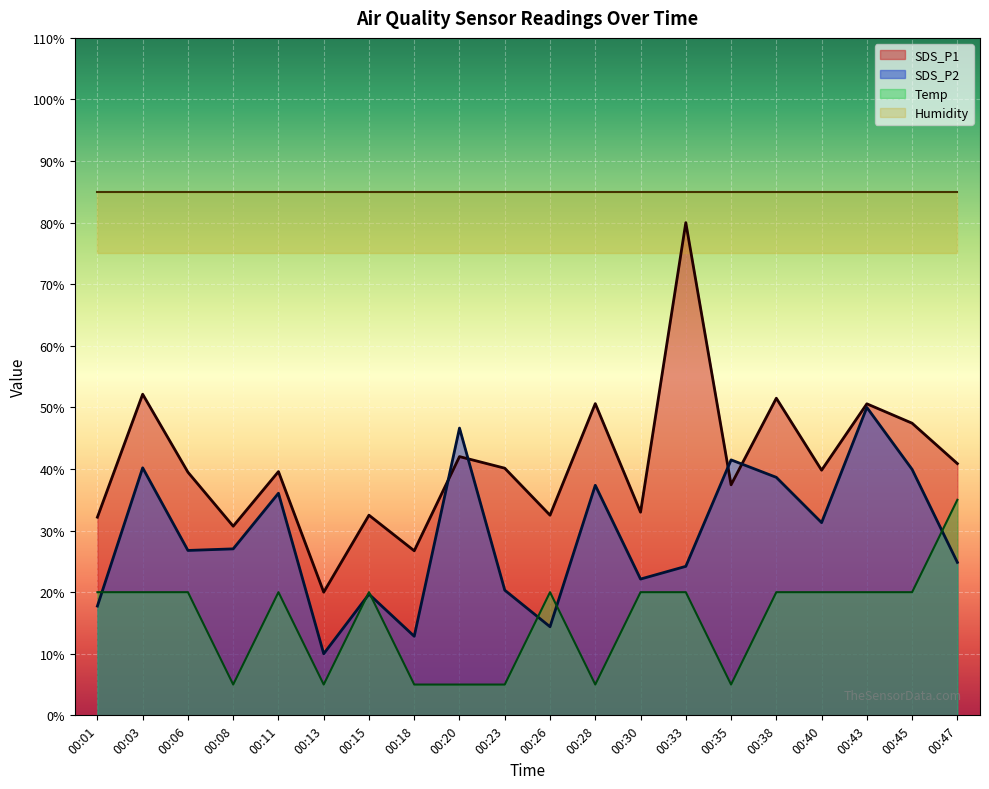

The value of SDS_P2 at 00:13 is 15.6. True or false?

False